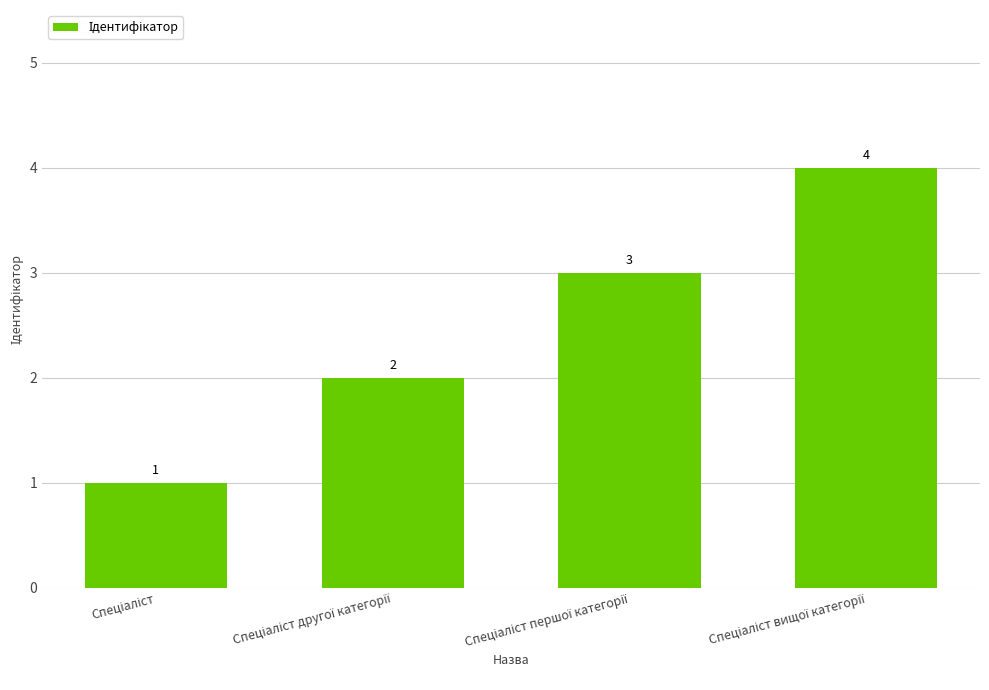

Count the values in the range 2 to 4.

3